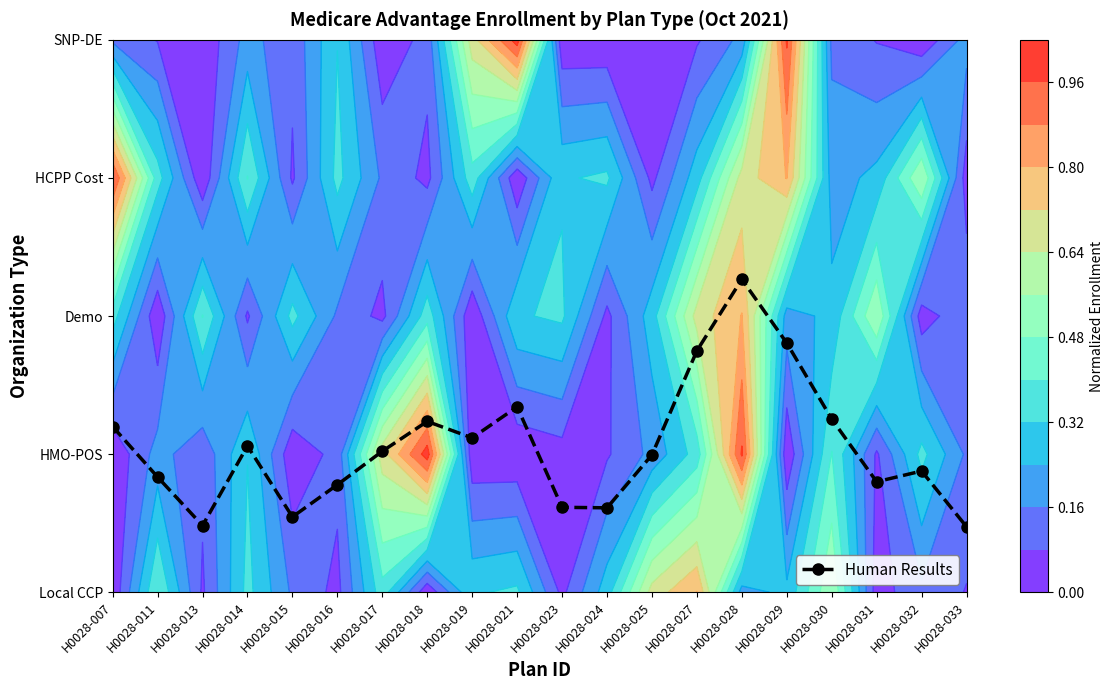

Reading right to left, extract all data points from this chart.

0.5	0.9	0.8	1.3	1.8	2.3	1.7	1.0	0.6	0.6	1.3	1.1	1.2	1.0	0.8	0.5	1.1	0.5	0.8	1.2